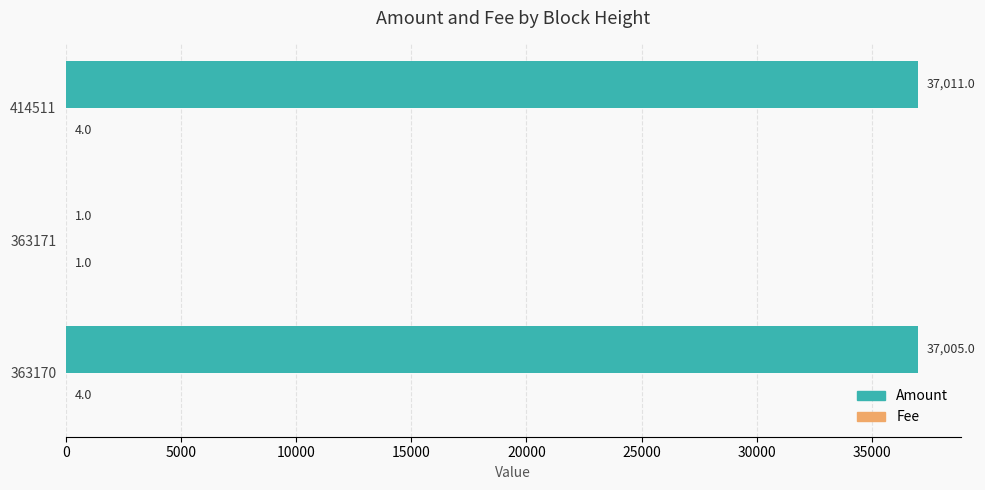

Where is Amount nearest to the value 18506?

363170